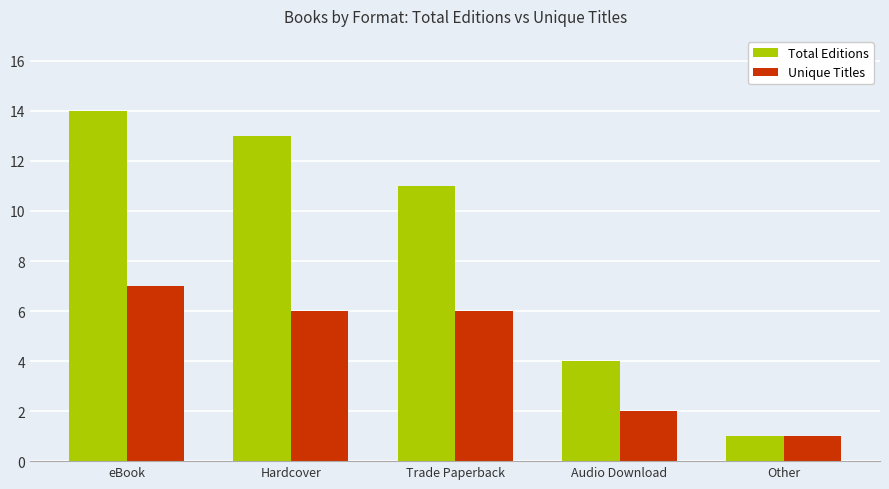

Read the Total Editions value at Hardcover, to the nearest 10.

10